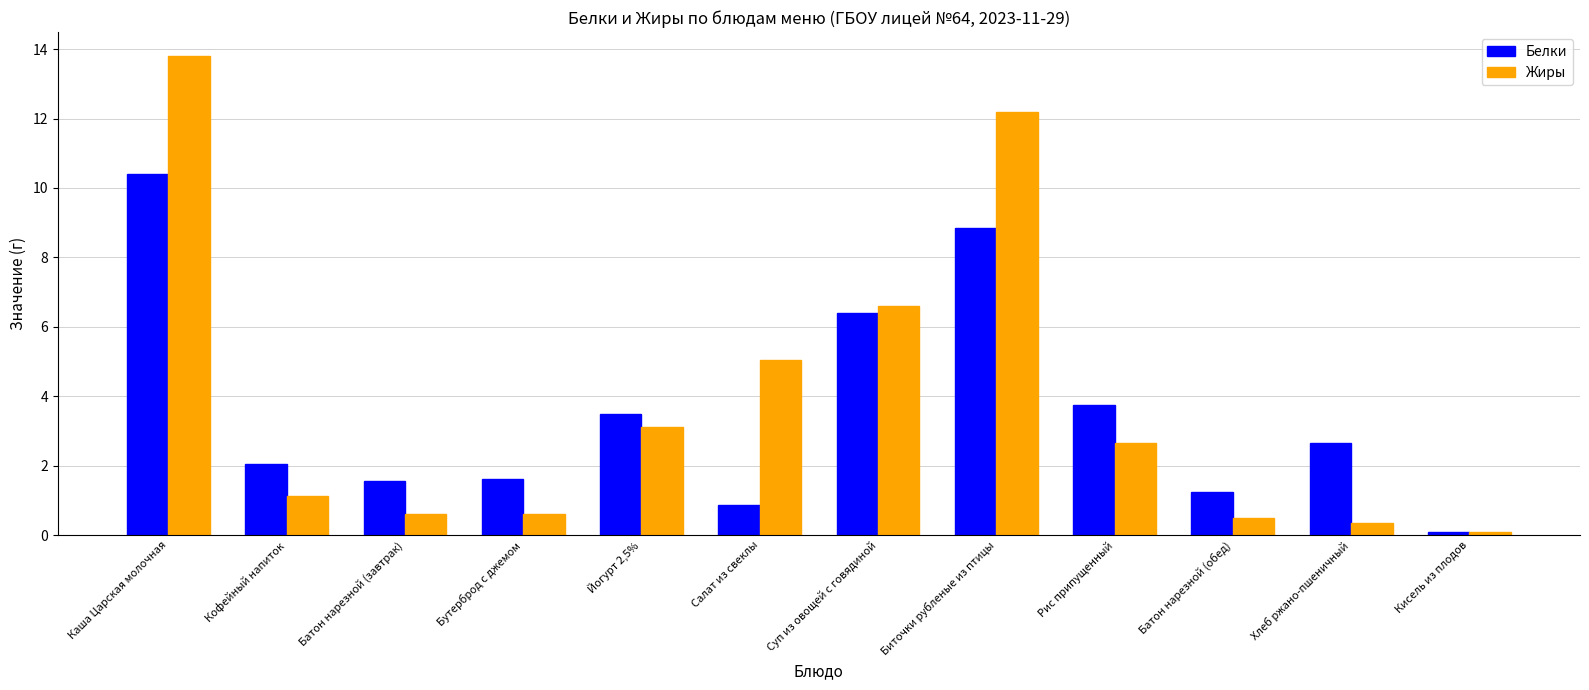

Where does the Белки series first go above 2?

Каша Царская молочная